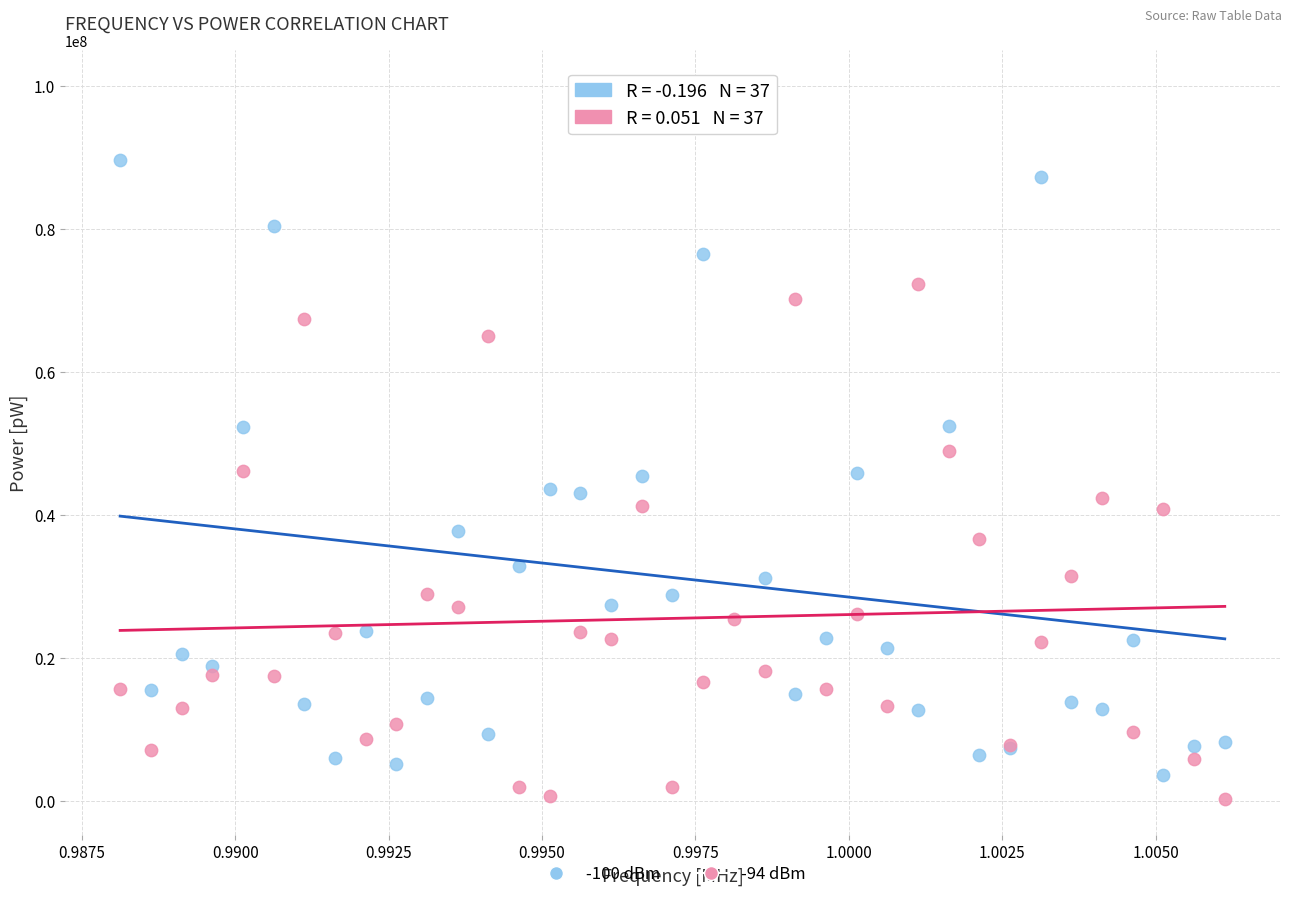

Which series has the widest spread of Y values?

-100 dBm